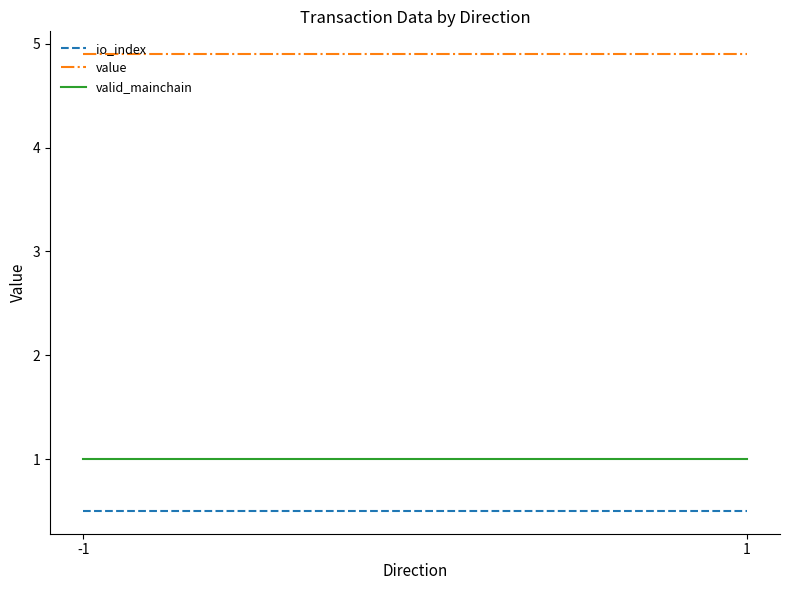

Reading left to right, extract all data points from this chart.

io_index: -1=0.5	1=0.5
value: -1=4.9	1=4.9
valid_mainchain: -1=1.0	1=1.0